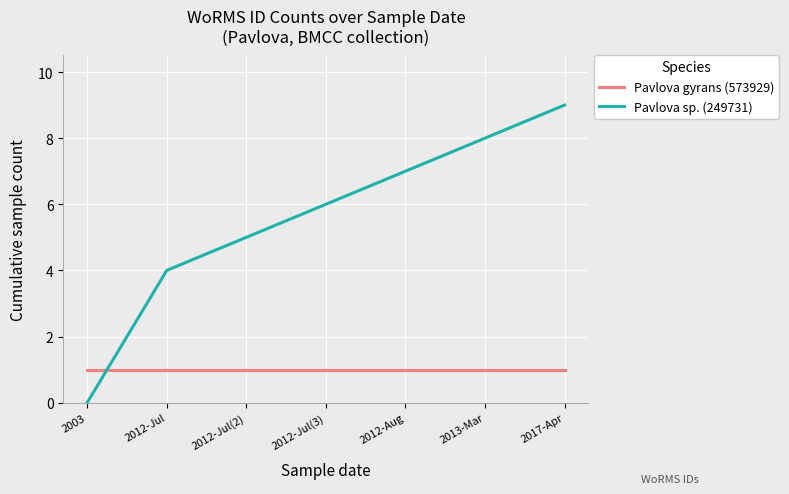

Reading right to left, transcribe all the data shown in this chart.

Pavlova gyrans (573929): 2017-Apr=1	2013-Mar=1	2012-Aug=1	2012-Jul(3)=1	2012-Jul(2)=1	2012-Jul=1	2003=1
Pavlova sp. (249731): 2017-Apr=9	2013-Mar=8	2012-Aug=7	2012-Jul(3)=6	2012-Jul(2)=5	2012-Jul=4	2003=0